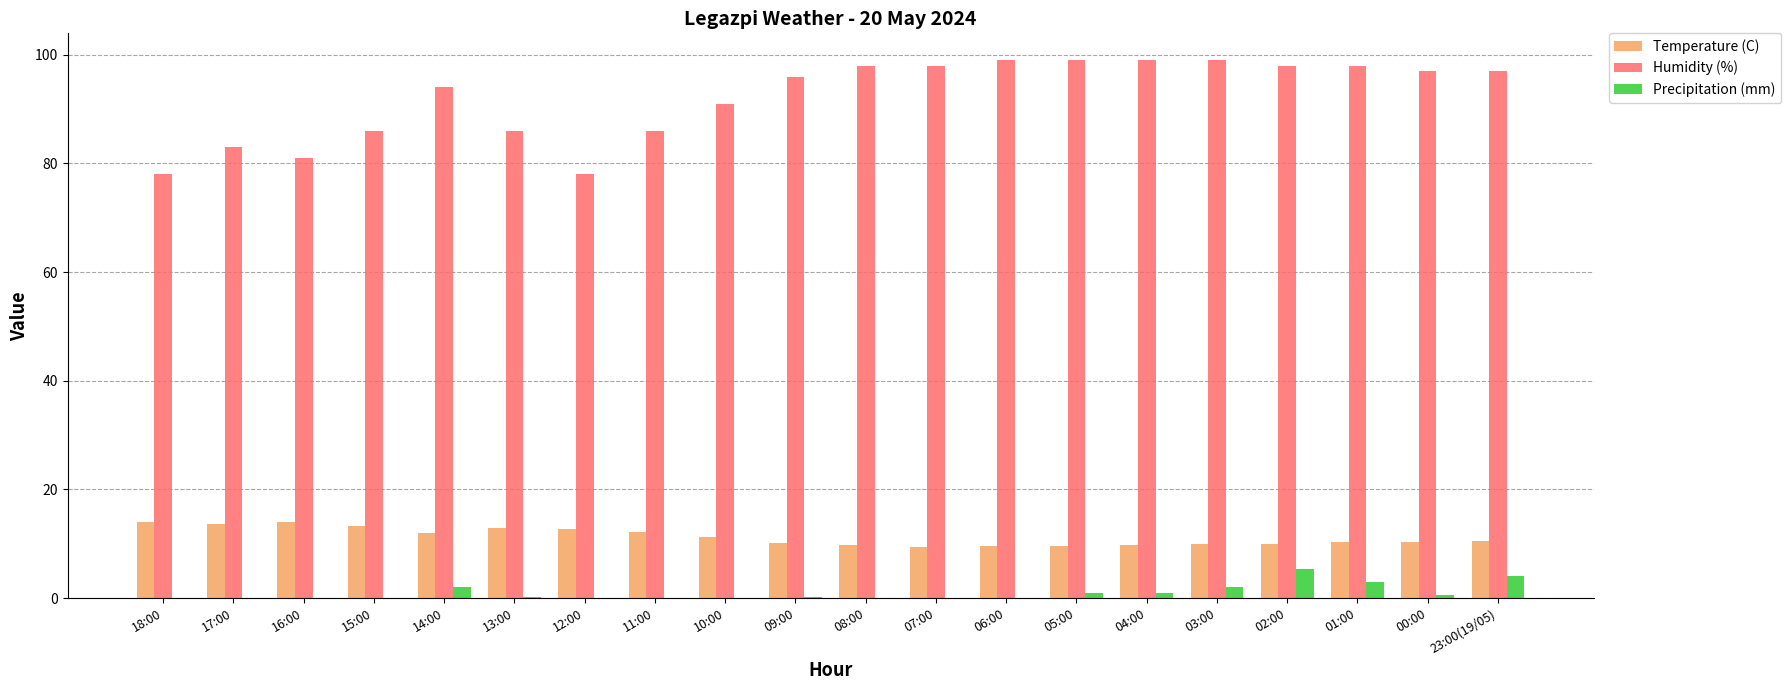

How many distinct data groups are displayed?

3